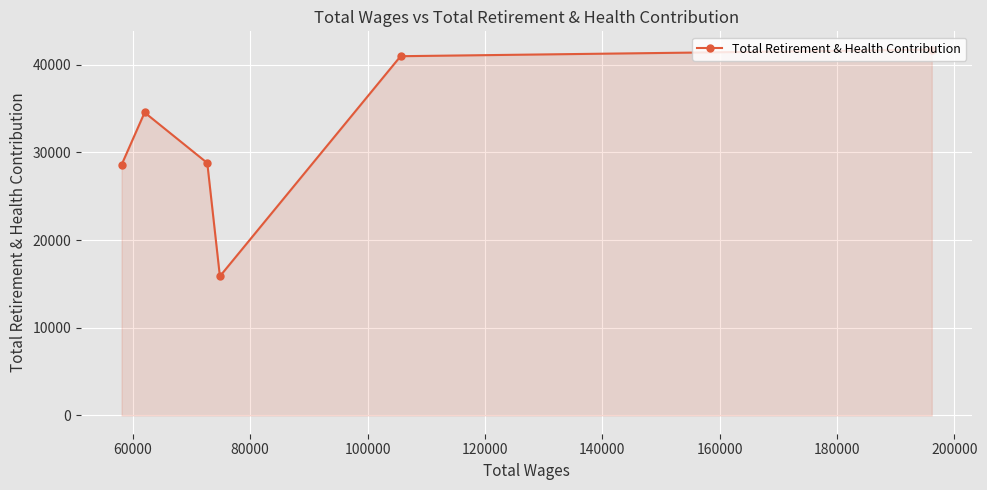

What is the average value?

31757